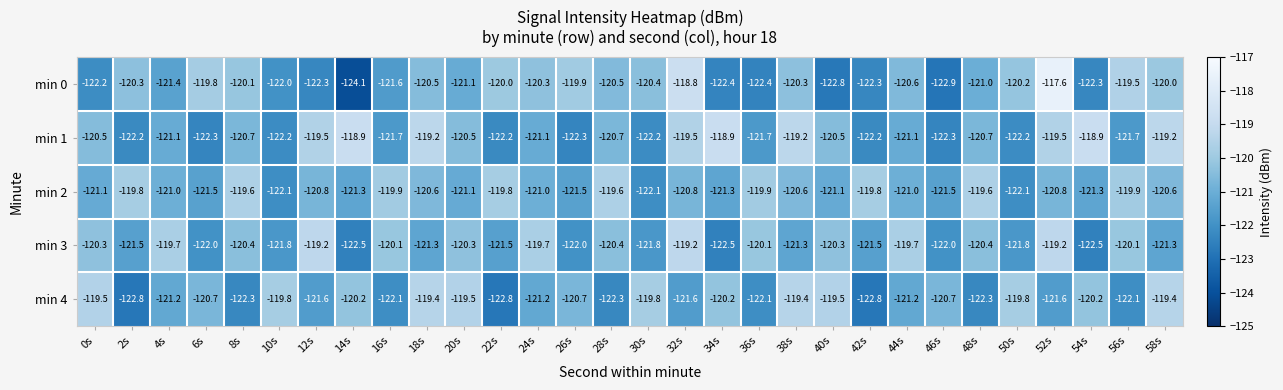

Is it true that min 4 equals -122.8 at 2s?

True